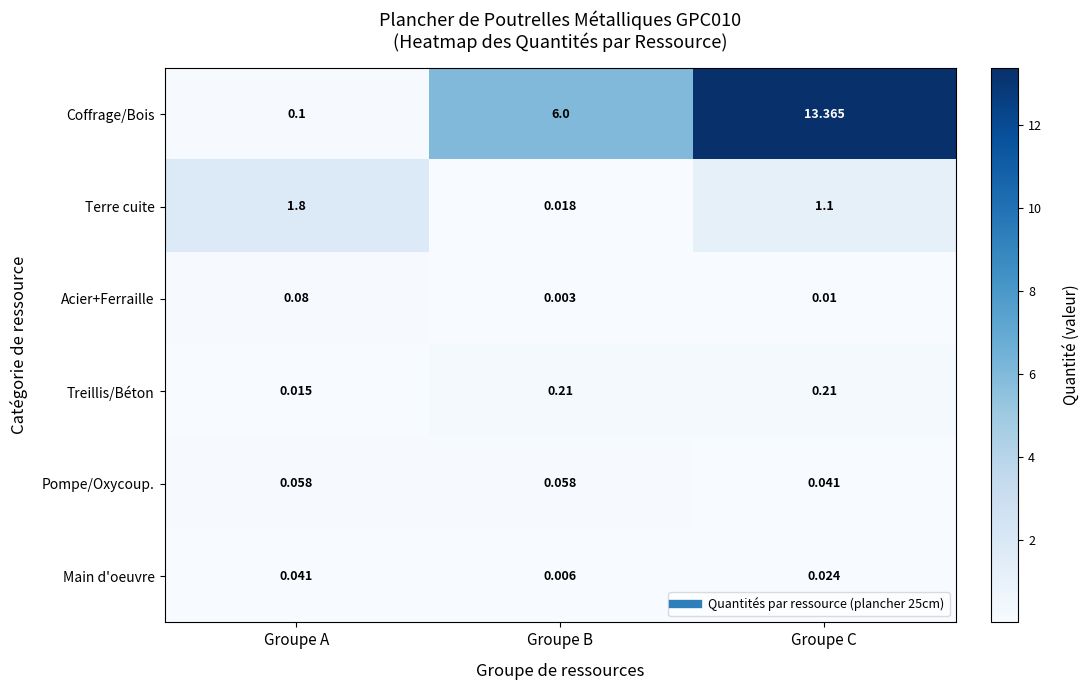

At which label is Treillis/Béton closest to 0?

Groupe A